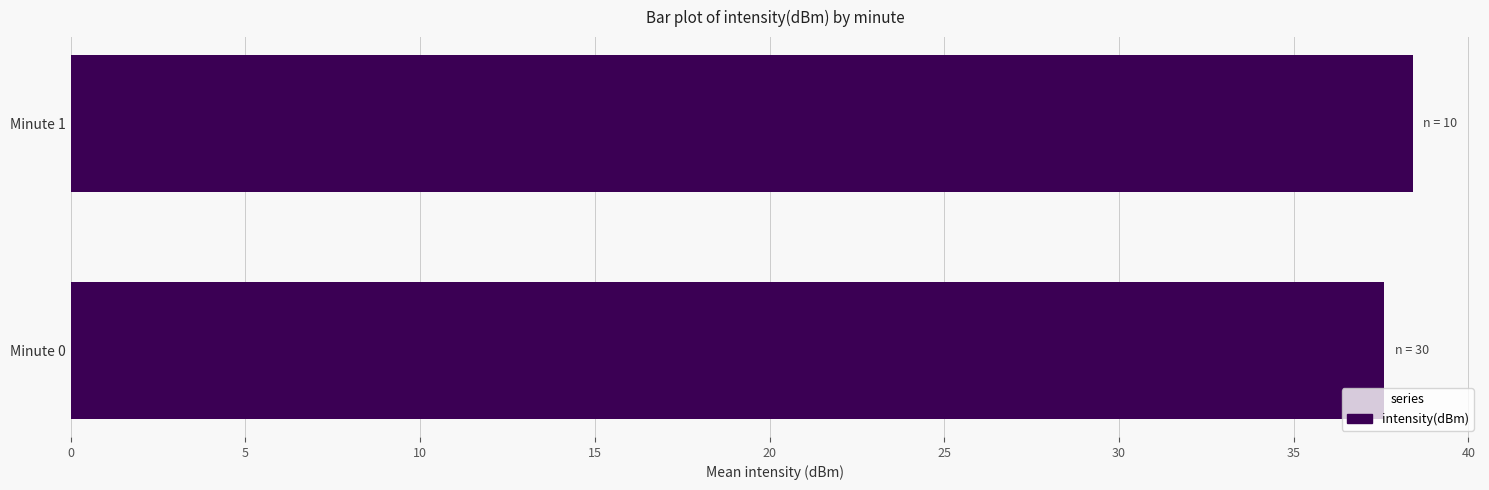

What is the smallest value displayed?

37.6